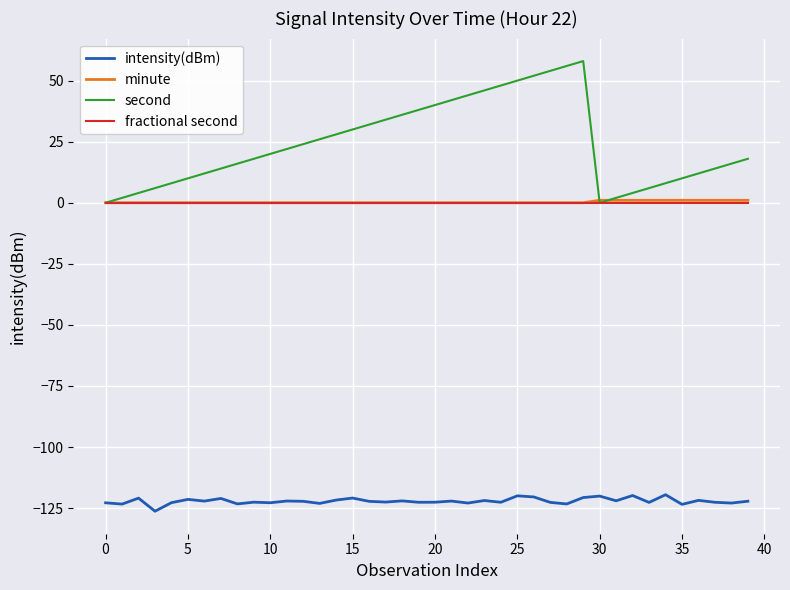

True or false: intensity(dBm) has more than 2 interior local peaks.

True